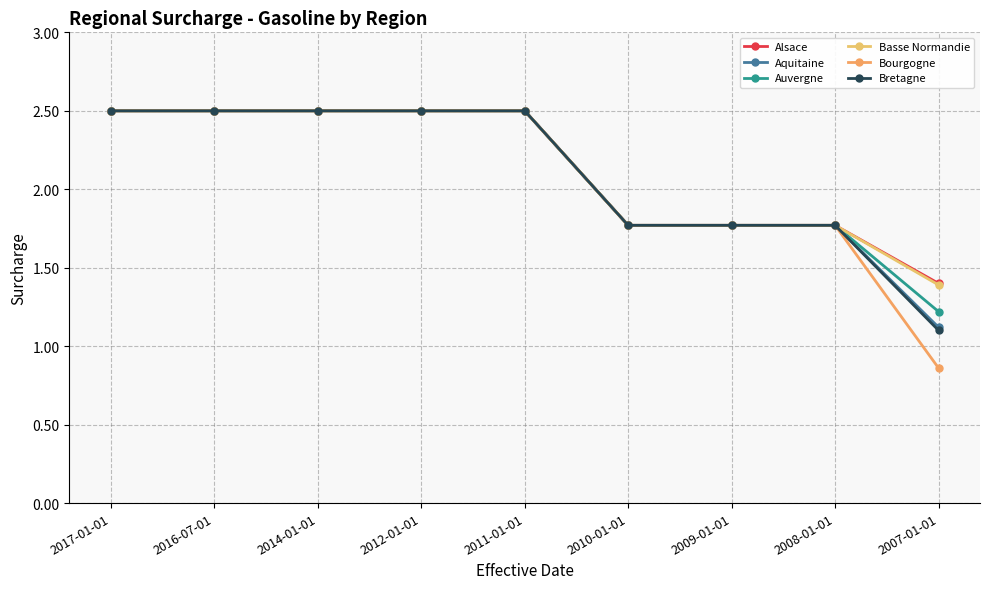

Which series has the largest total across all categories?

Alsace